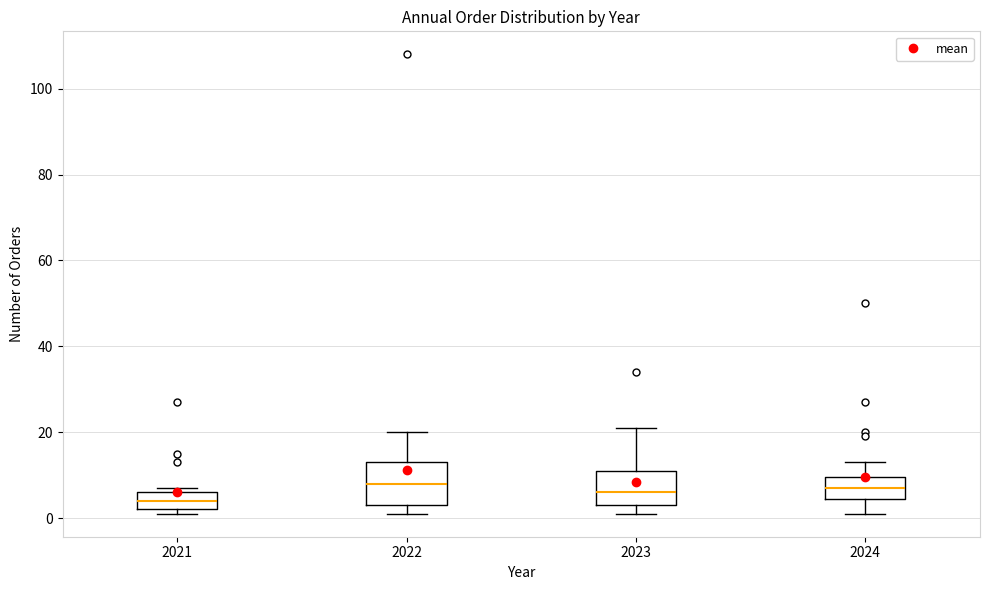

Comparing the boxes themselves (not the whiskers), which one is the tallest?

2022